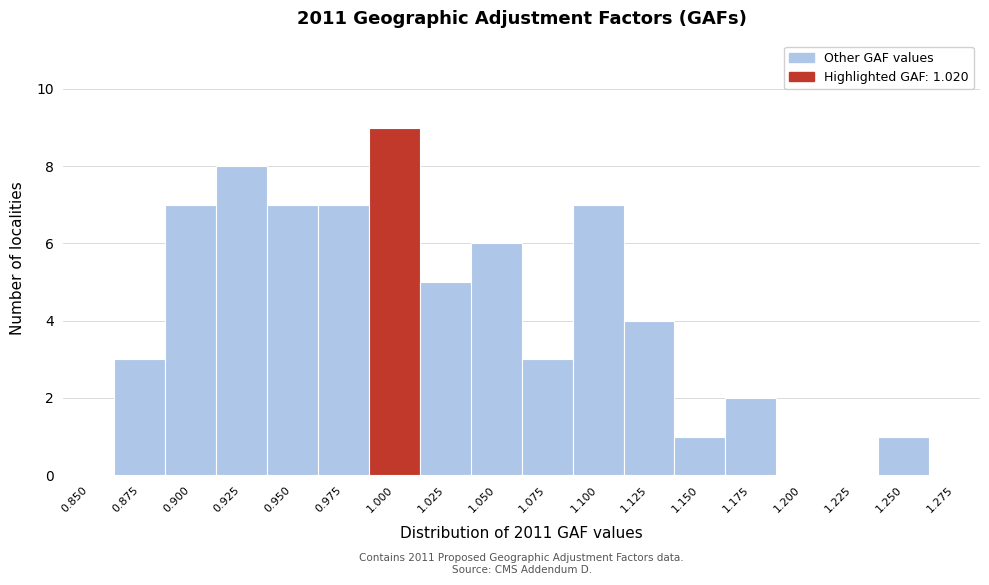

Reading right to left, list all the values displayed in this chart.

1.275=0	1.250=1	1.225=0	1.200=0	1.175=2	1.150=1	1.125=4	1.100=7	1.075=3	1.050=6	1.025=5	1.000=9	0.975=7	0.950=7	0.925=8	0.900=7	0.875=3	0.850=0